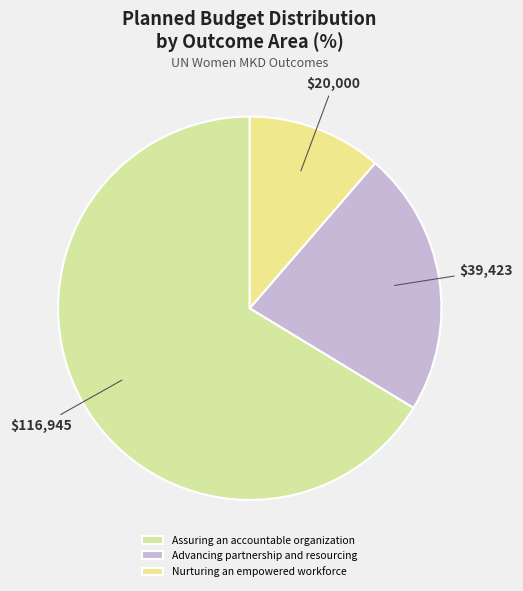

How many slices are in this pie chart?

3